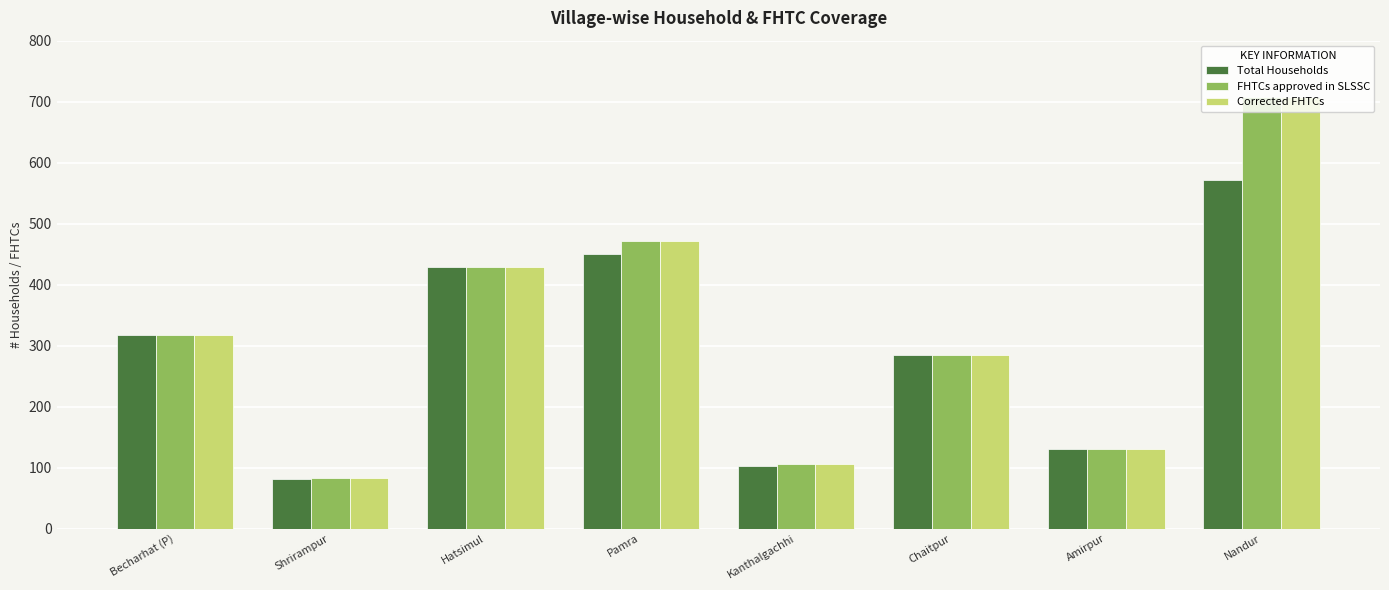

What is the difference between the maximum and minimum values in the FHTCs approved in SLSSC series?

624